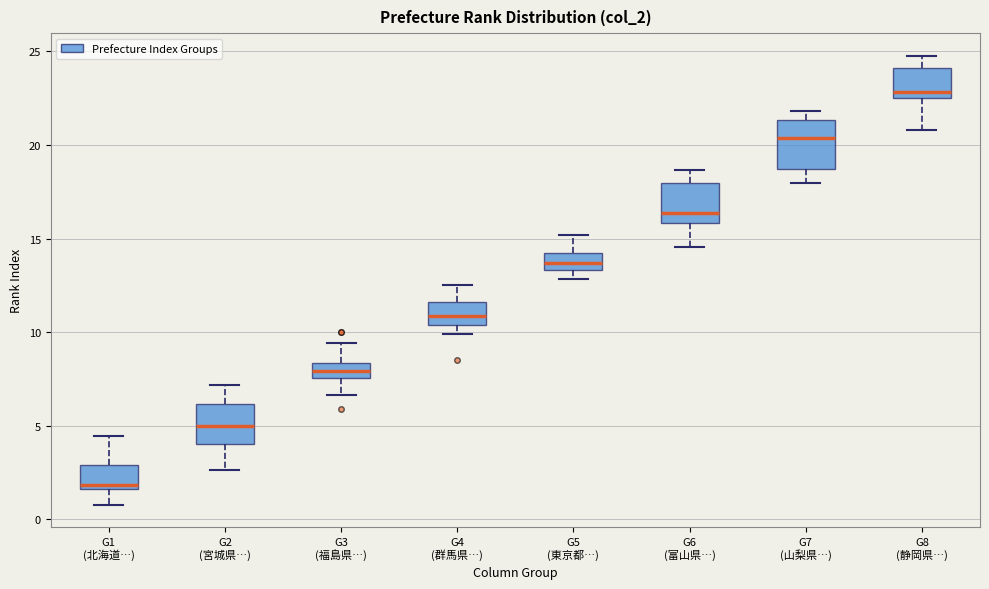

Reading left to right, transcribe this box plot: for each box, give where its median line is, the range the box spans, and where its two whiskers end, as read against the y-axis. The values are not printed on the chart, so give them approximately, as read against the axis.

G1 (北海道…): median 2.0, box 1.5 to 3.0, whiskers 1.0 to 4.5
G2 (宮城県…): median 5.0, box 4.0 to 6.0, whiskers 2.5 to 7.0
G3 (福島県…): median 8.0, box 7.5 to 8.5, whiskers 6.5 to 9.5
G4 (群馬県…): median 11.0, box 10.5 to 11.5, whiskers 10.0 to 12.5
G5 (東京都…): median 13.5 (inside the box), box 13.5 to 14.0, whiskers 13.0 to 15.0
G6 (富山県…): median 16.5, box 16.0 to 18.0, whiskers 14.5 to 18.5
G7 (山梨県…): median 20.5, box 18.5 to 21.5, whiskers 18.0 to 22.0
G8 (静岡県…): median 23.0, box 22.5 to 24.0, whiskers 21.0 to 25.0